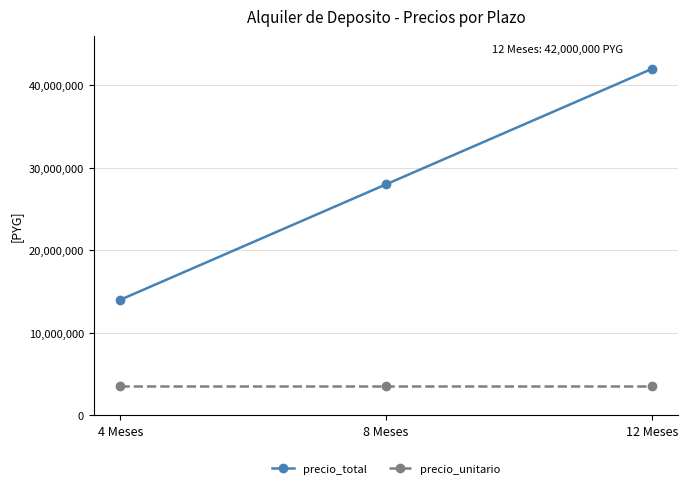

The value of precio_total at 12 Meses is 42000000. True or false?

True